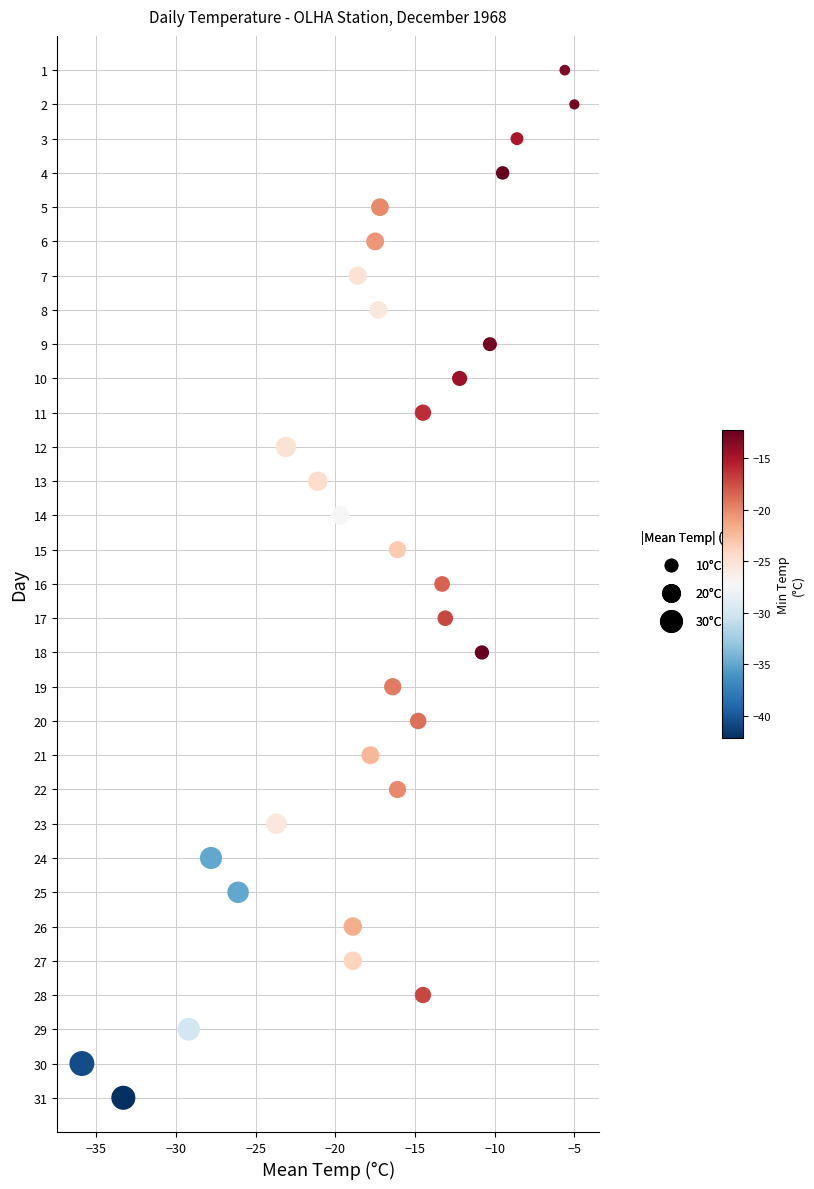

What is the range of Y values (max minus min)?

30